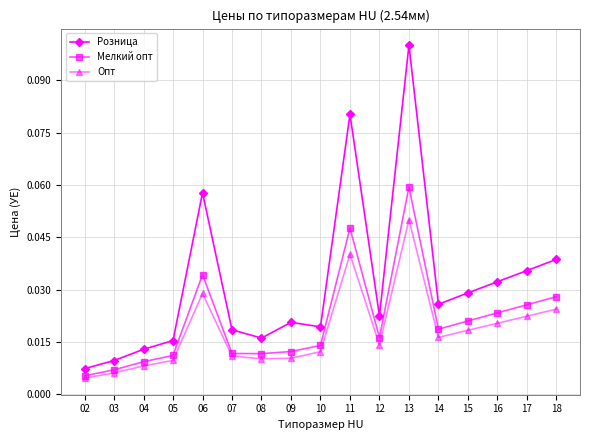

At which label is Розница closest to 0?

02